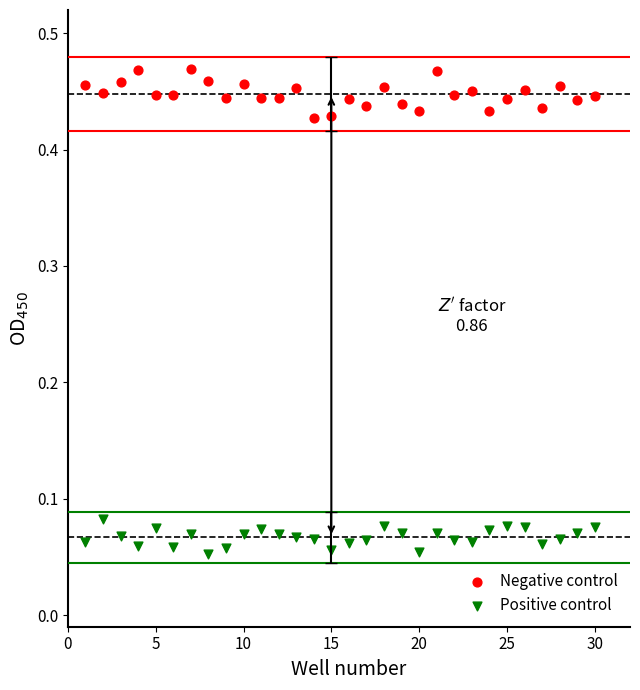

Across all data points, what is the range of X values (max minus min)?

29.0